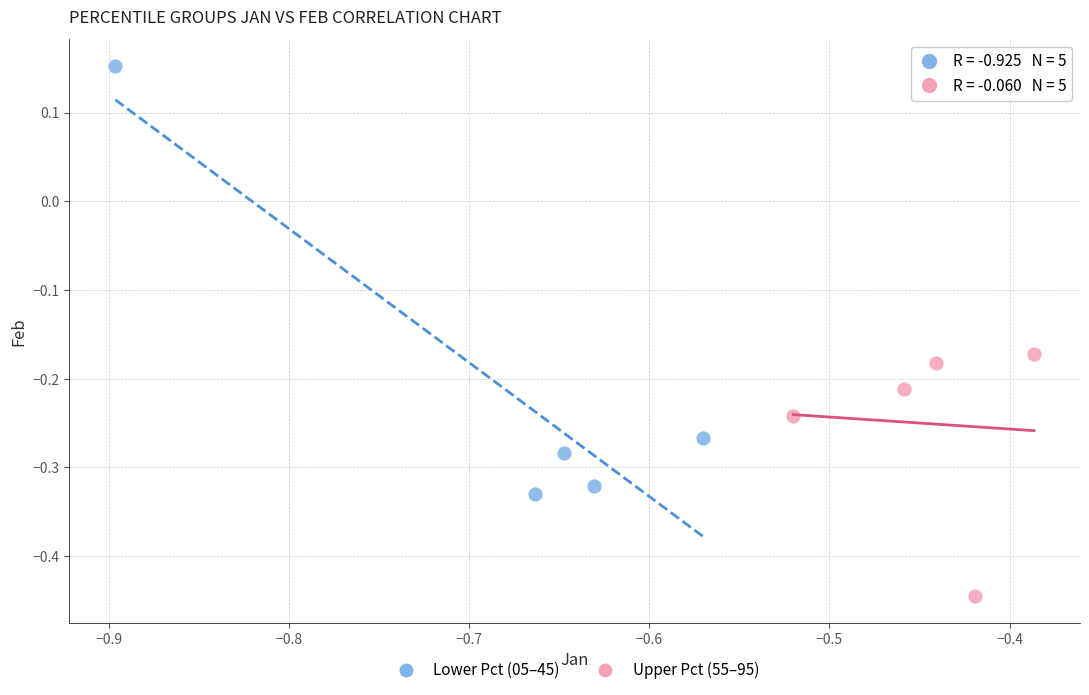

What are all the series names shown in the legend?

Lower Pct (05–45), Upper Pct (55–95)